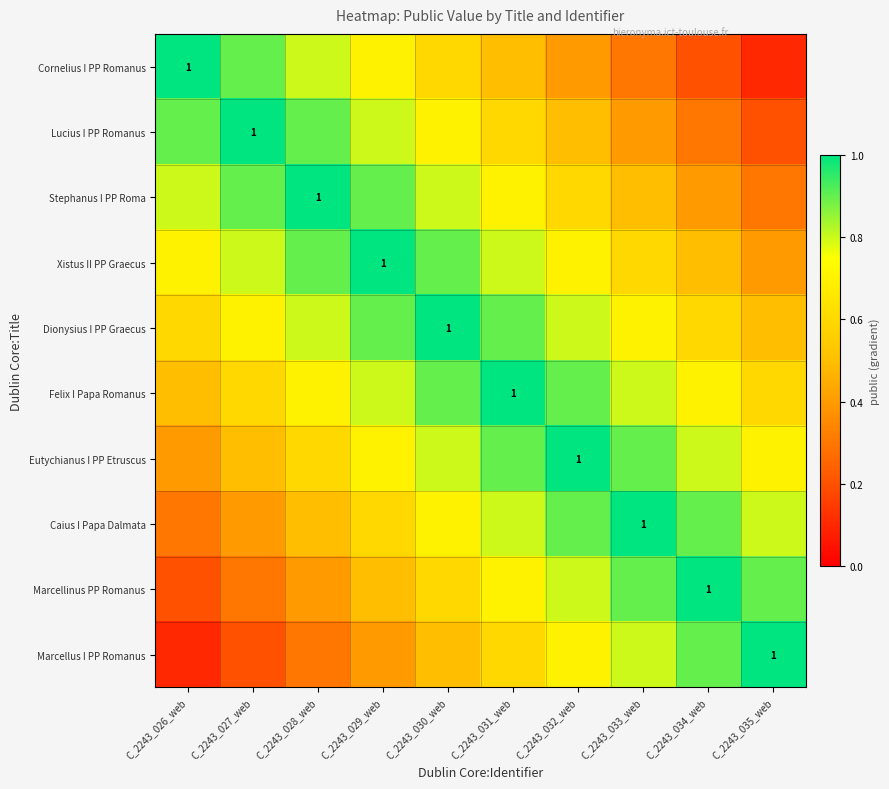

List the labels in order of Eutychianus I PP Etruscus value, smallest first.

C_2243_026_web, C_2243_027_web, C_2243_028_web, C_2243_029_web, C_2243_035_web, C_2243_030_web, C_2243_034_web, C_2243_031_web, C_2243_033_web, C_2243_032_web